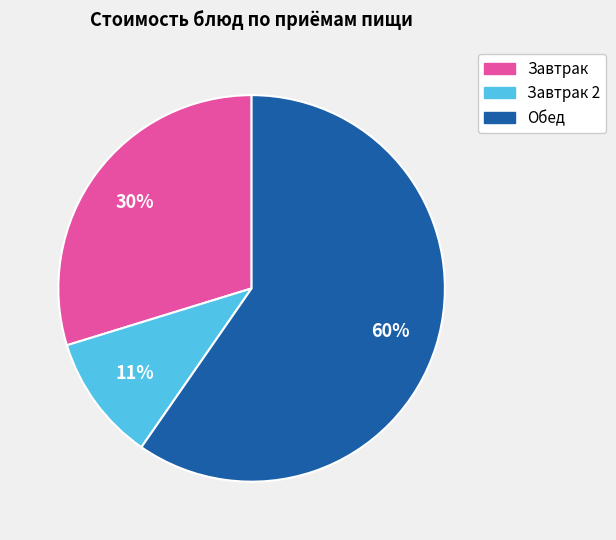

To the nearest percent, what is the average slice percentage?

33%